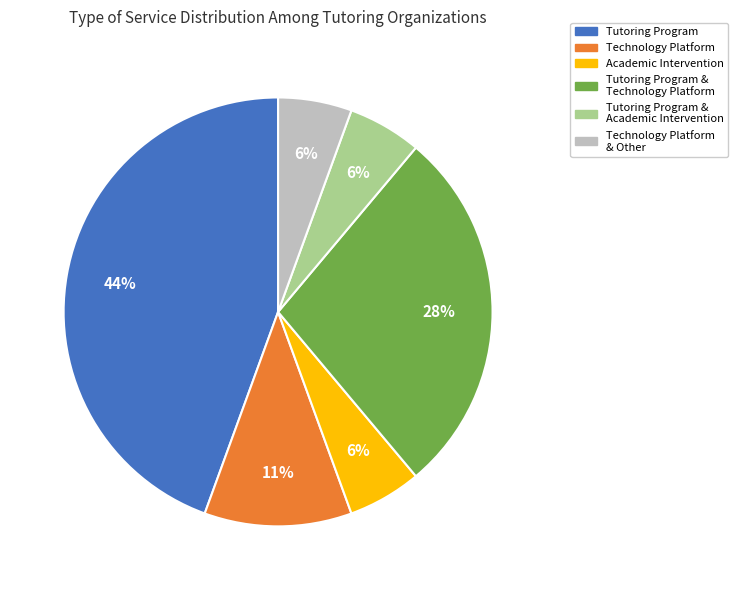

How many segments does this pie chart have?

6